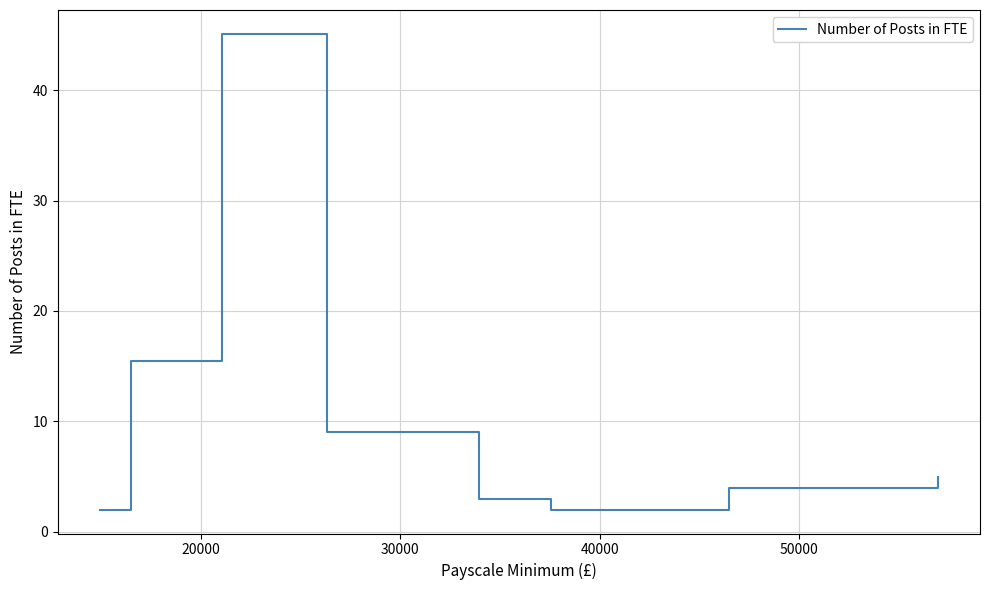

What is the minimum value shown in the chart?

2.0